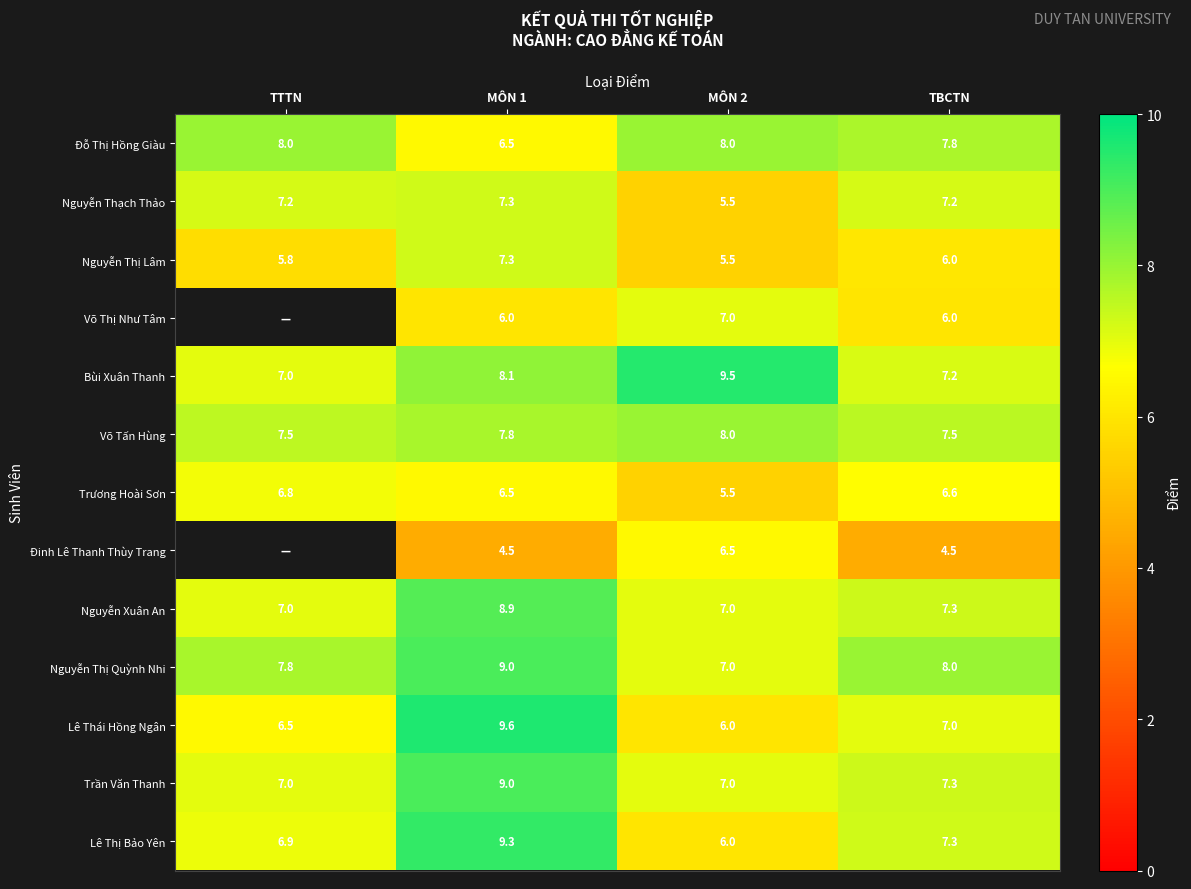

What is the sum of all Nguyễn Thạch Thảo values?

27.2